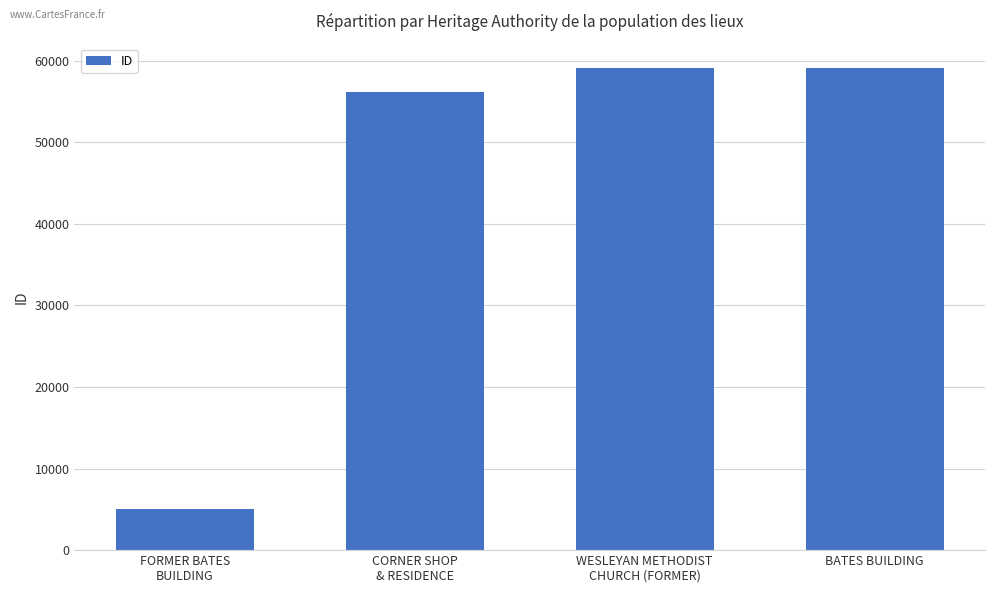

What is the value of the 4th bar from the left?

59102